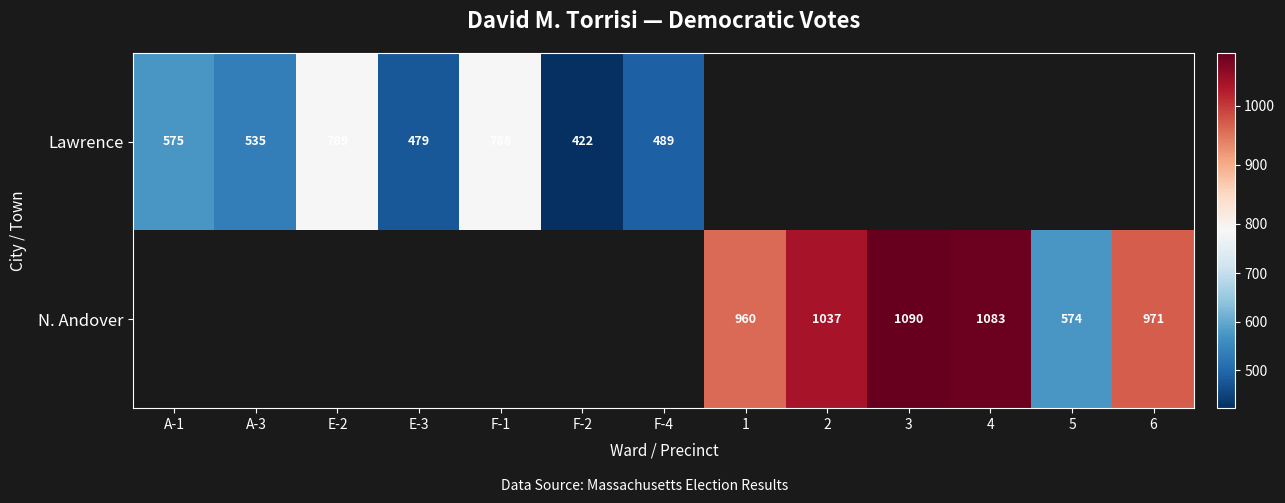

True or false: N. Andover has a value of 408.5 at 1.

False